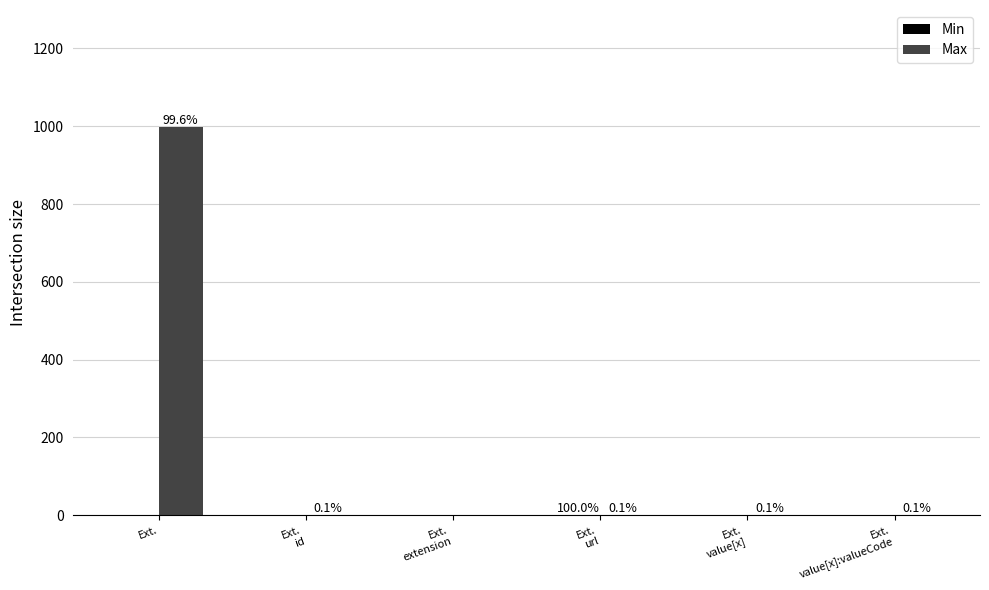

At how many categories does at least one series exceed 200?

1